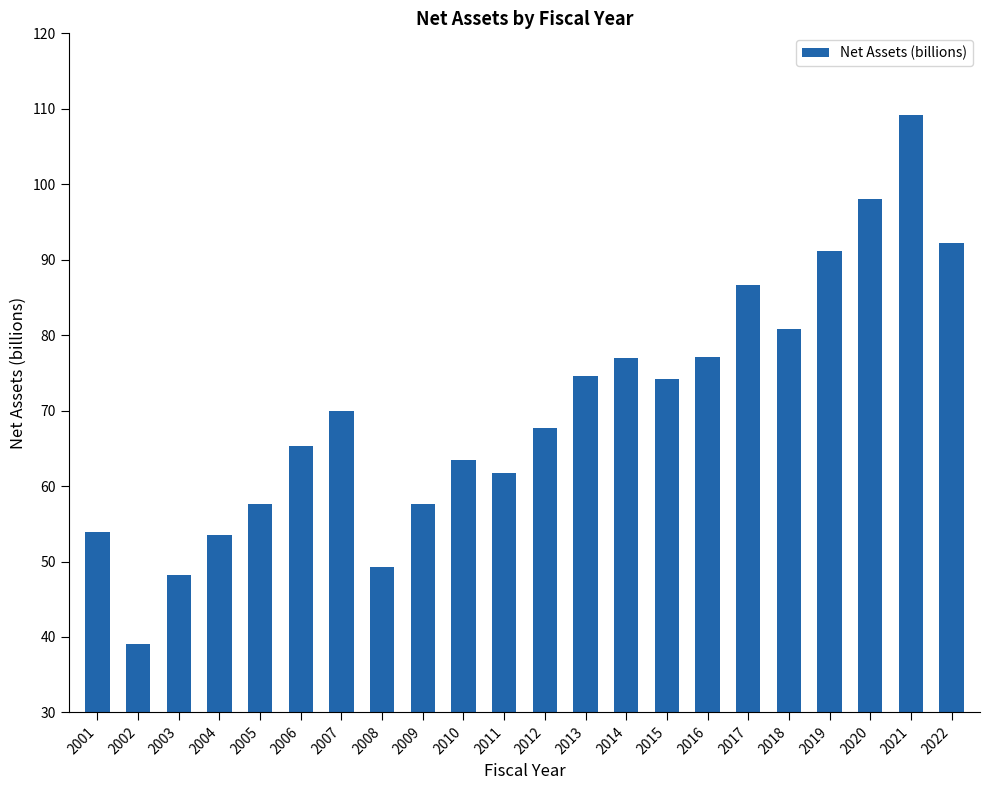

What is the difference between the second highest and second lowest values?

49.8